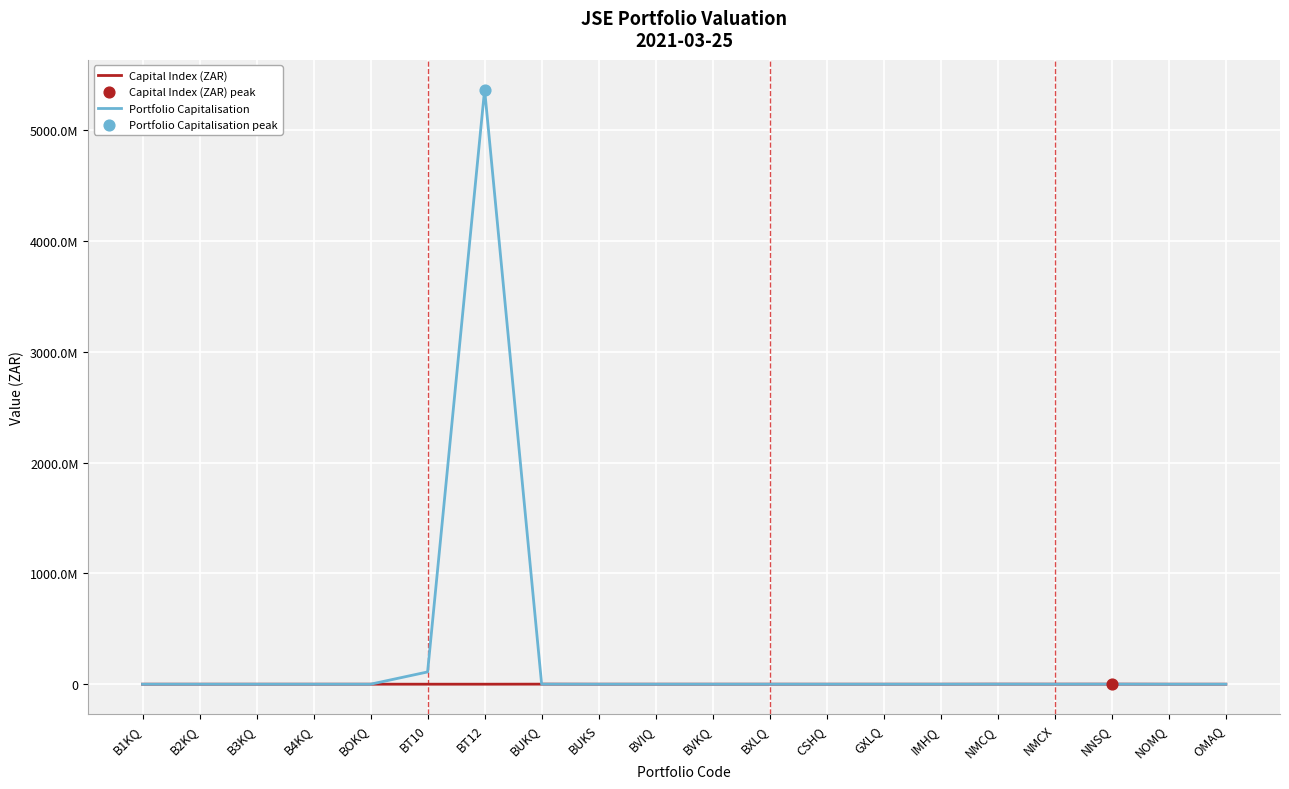

At how many categories does at least one series exceed 1293968707?

1